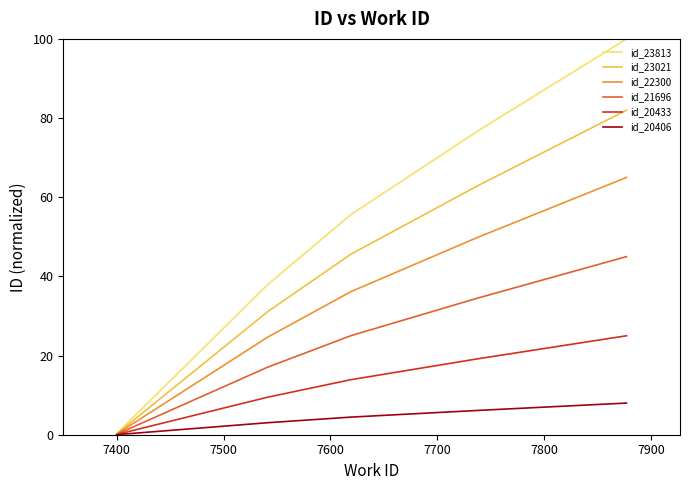

Rank the series by their maximum value, from lowest to highest.

id_20406, id_20433, id_21696, id_22300, id_23021, id_23813